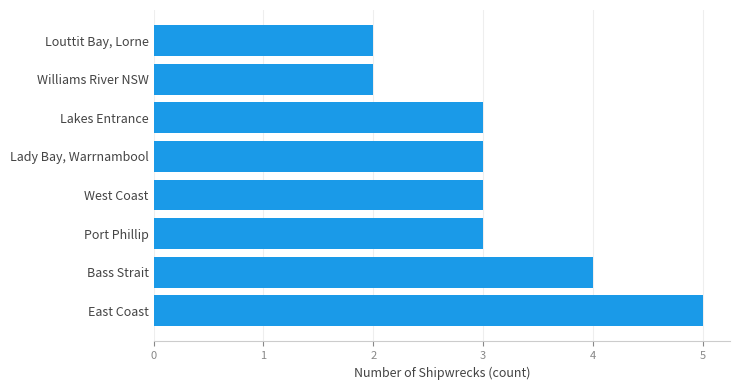

What value does the data have at West Coast?

3